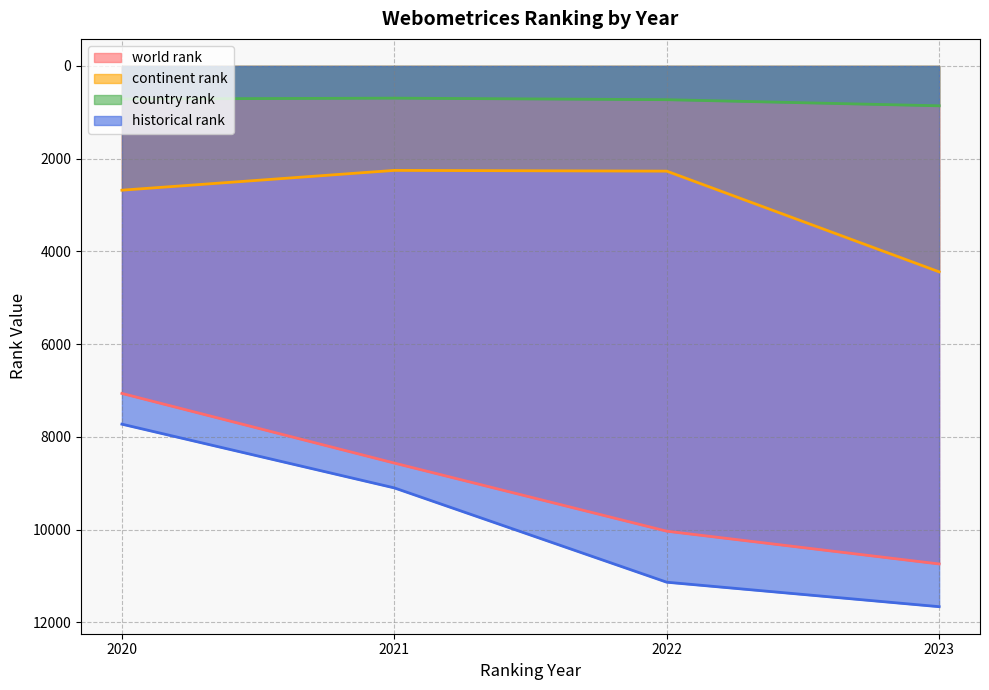

Reading left to right, extract all data points from this chart.

world rank: 7063.0	8565.0	10034.0	10741.0
continent rank: 2680.0	2253.0	2269.0	4441.0
country rank: 713.0	695.0	728.0	860.0
historical rank: 7726.0	9100.5	11134.5	11662.5